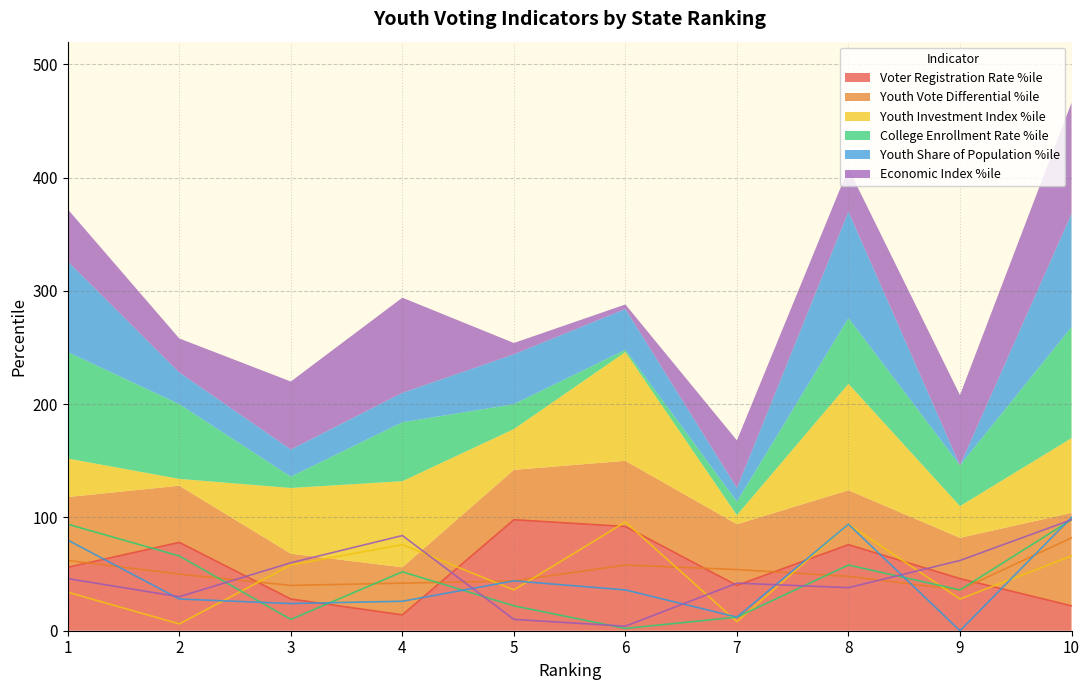

At how many categories does at least one series exceed 89?

5